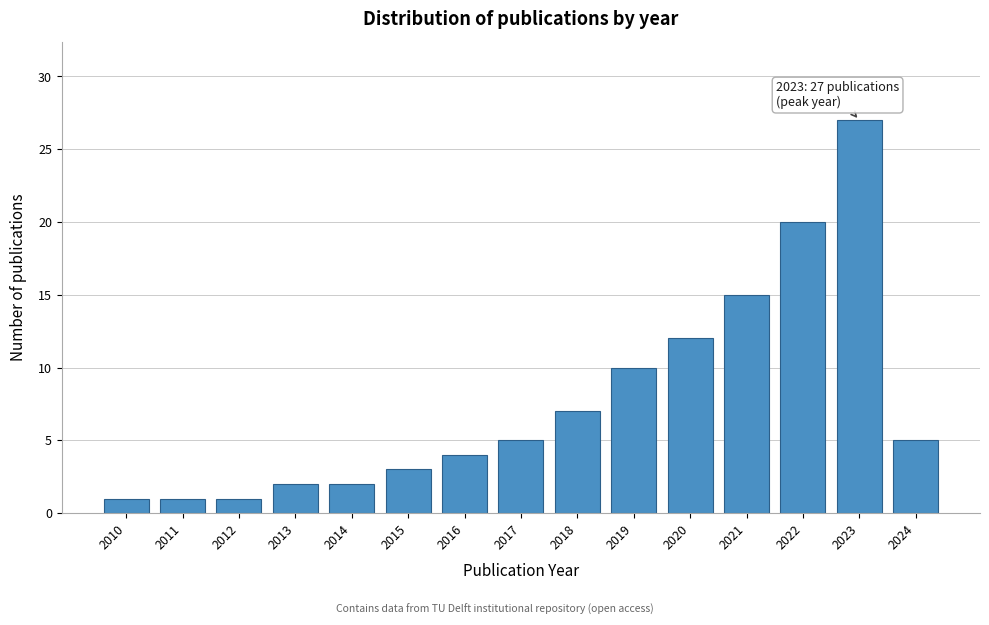

Reading left to right, extract all data points from this chart.

1	1	1	2	2	3	4	5	7	10	12	15	20	27	5